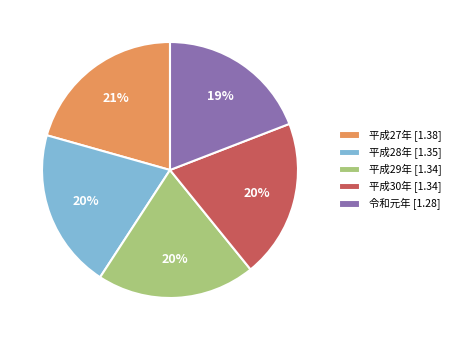

What percentage is the 令和元年 slice, to the nearest percent?

19%